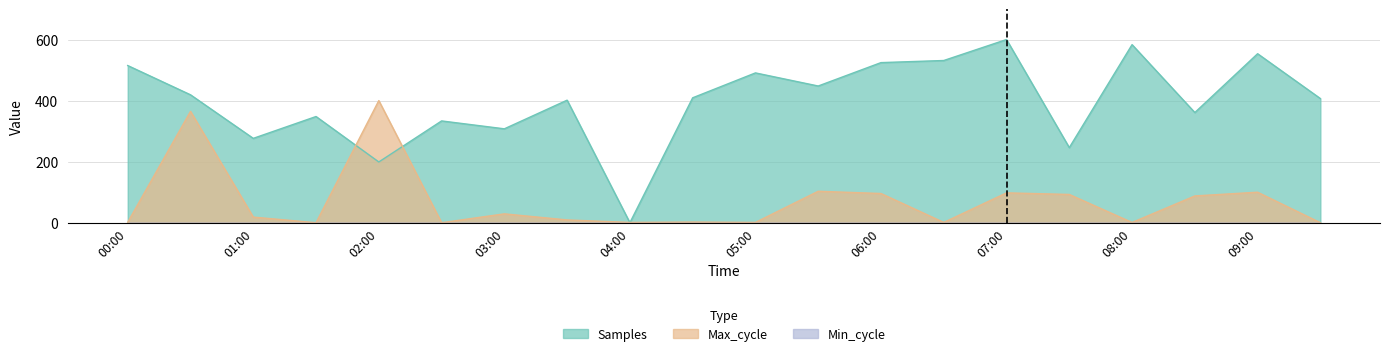

How many data points does each series have?

20